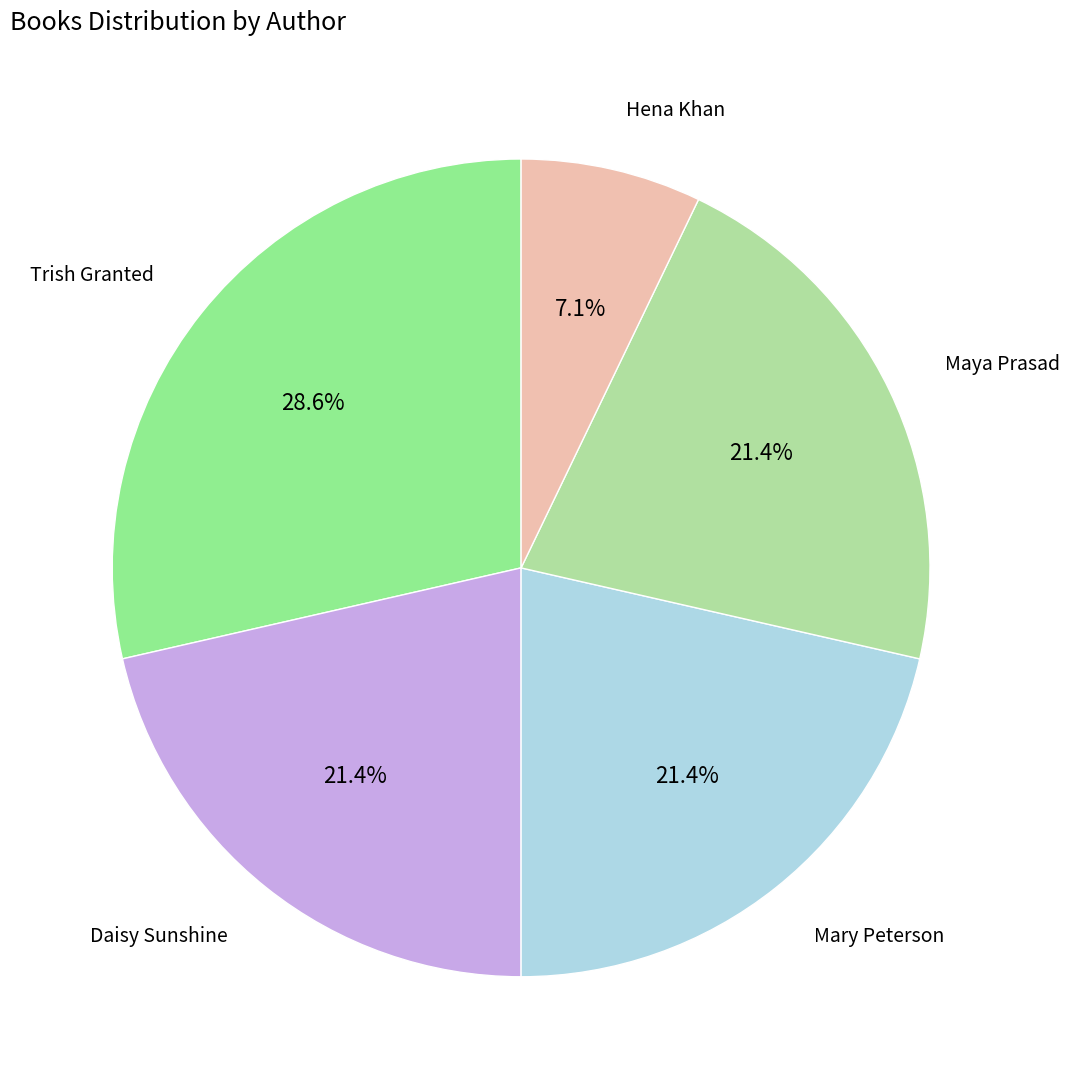

How many segments does this pie chart have?

5